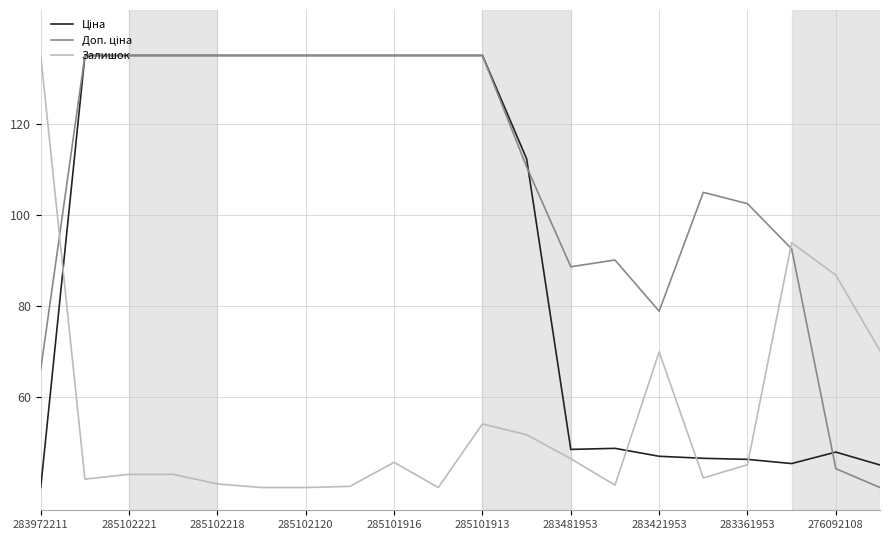

What is the smallest value displayed?

40.0